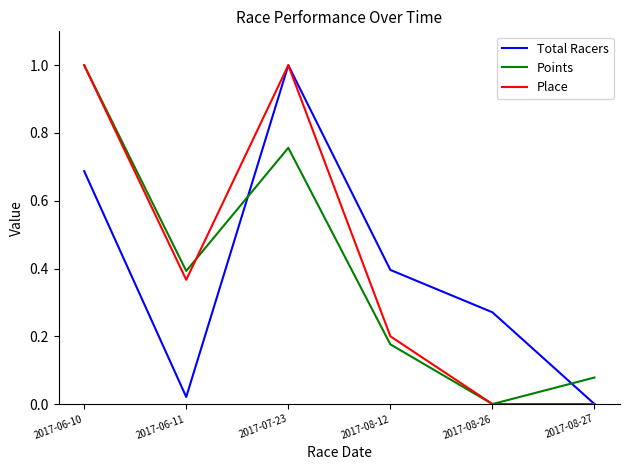

What is the greatest value displayed?

1.0